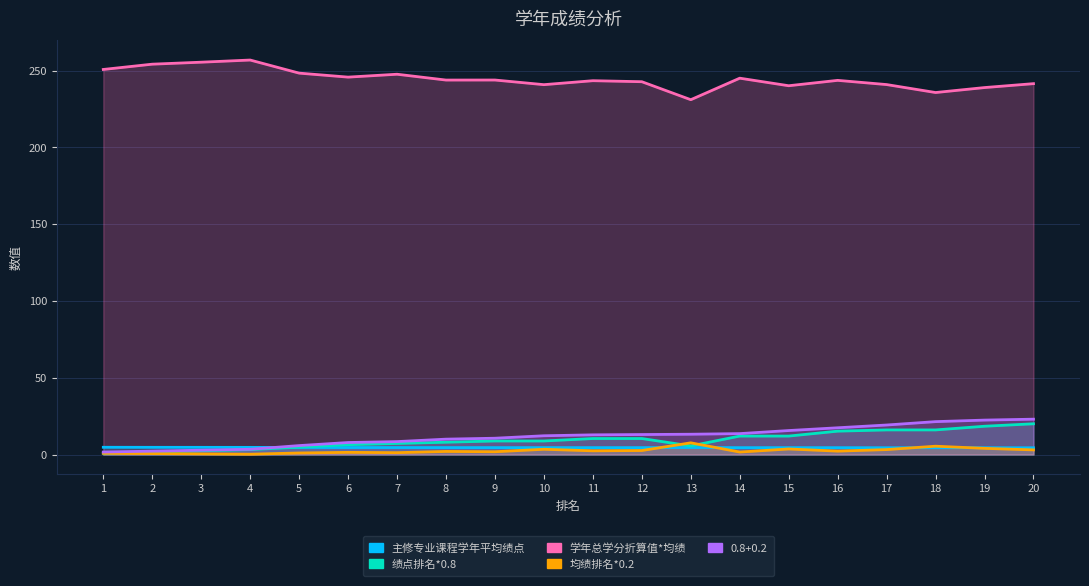

Which series has the largest total across all categories?

学年总学分折算值*学年所有课程均绩